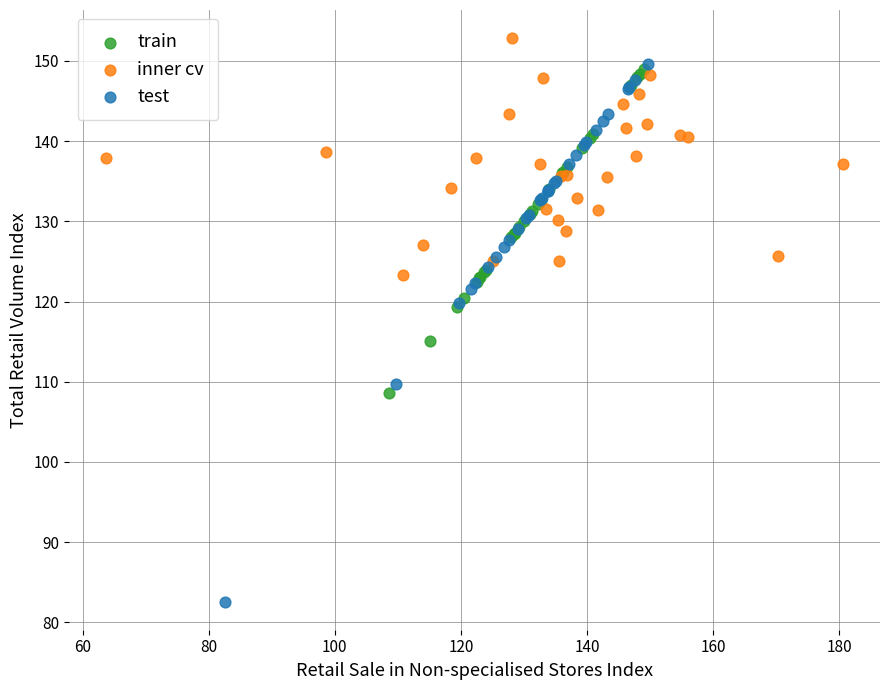

Which series reaches the maximum Y coordinate?

inner cv